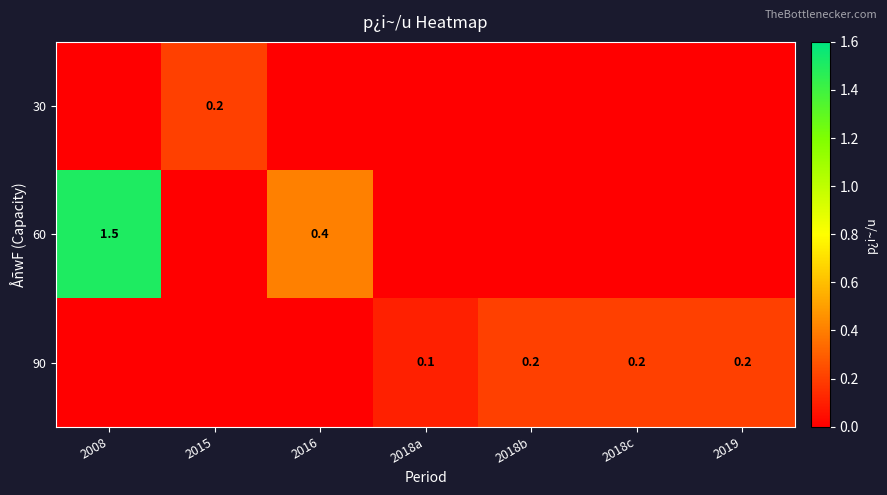

At how many categories does at least one series exceed 0?

7